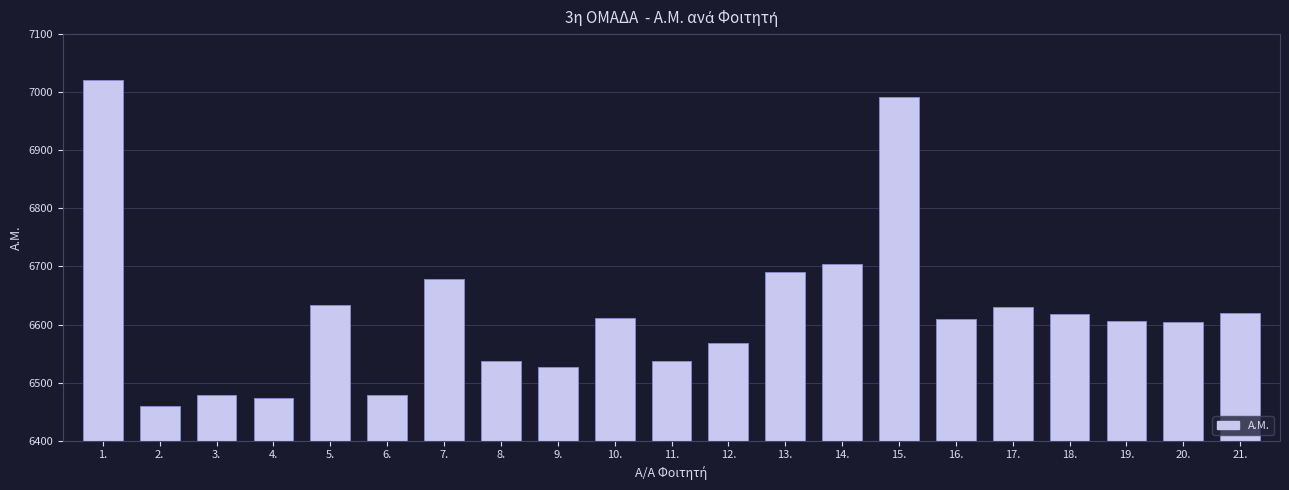

How many data points are less than 6610?

10